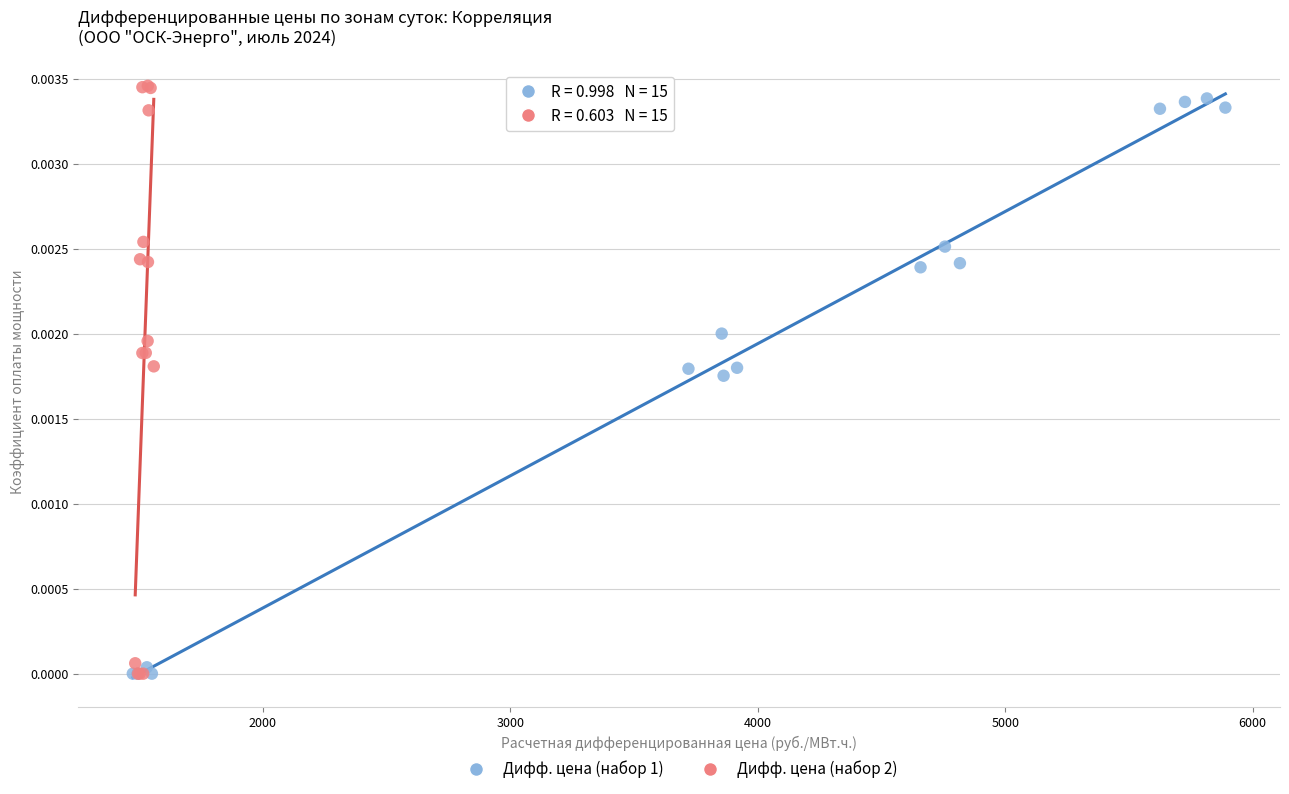

Which series has the largest Y range (max minus min)?

Дифф. цена (набор 2)